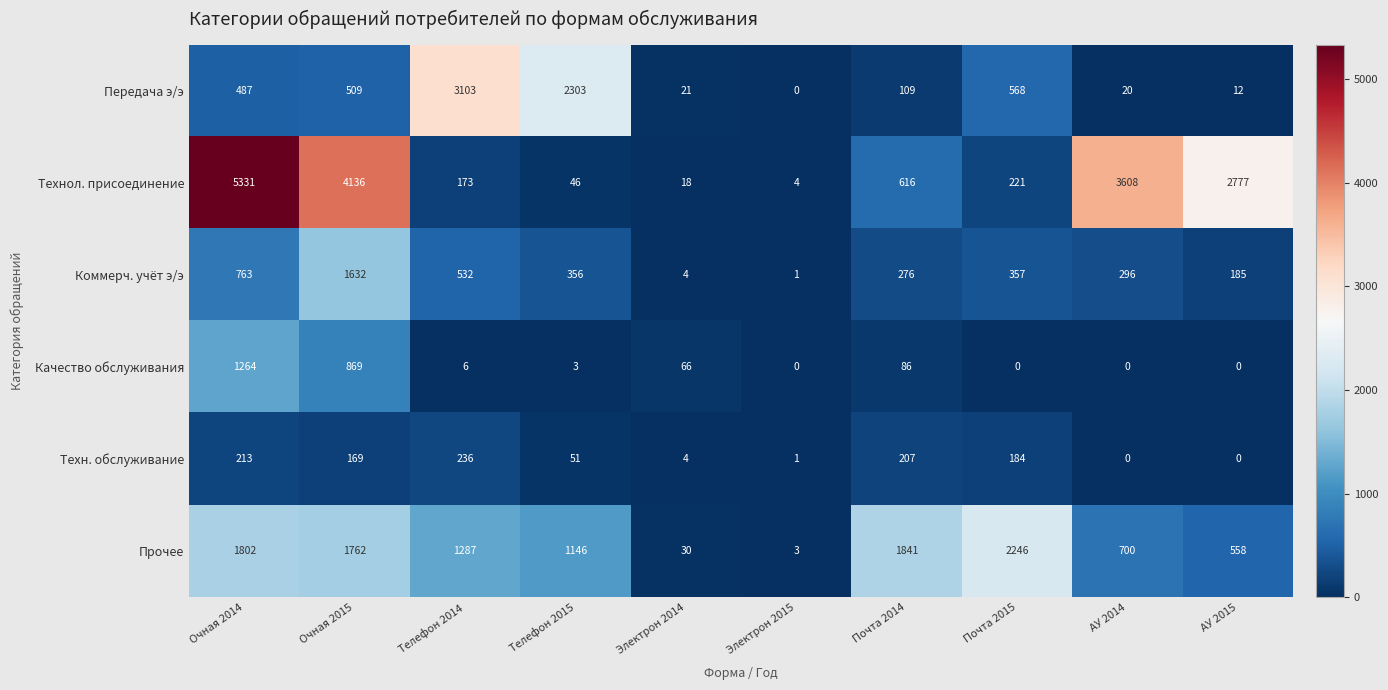

Which category has the highest value in the Коммерч. учёт э/э series?

Очная 2015